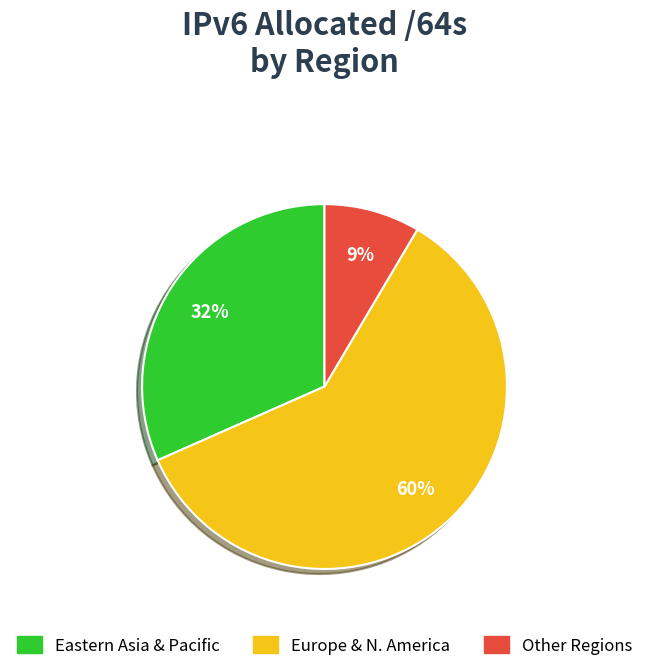

Is there any slice that represents more than half of the pie?

Yes